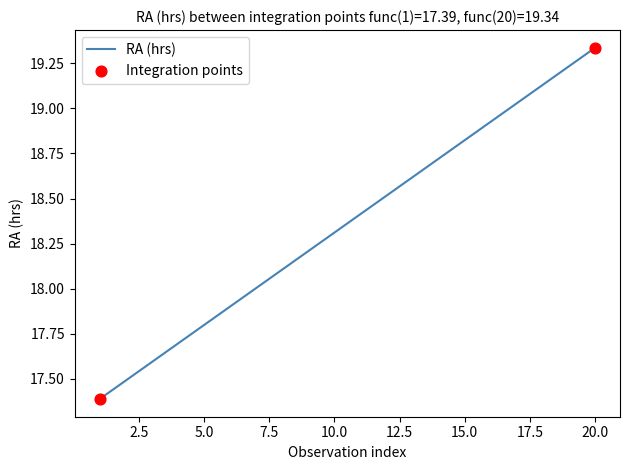

What is the smallest value displayed?

17.4